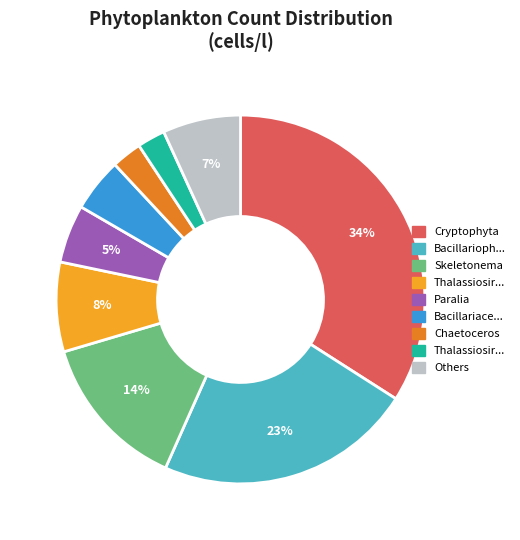

Count the number of slices in the pie.

9